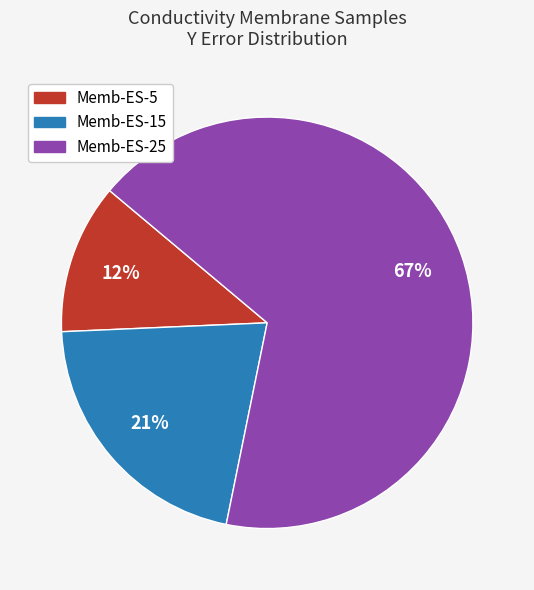

Which slice is the smallest?

Memb-ES-5